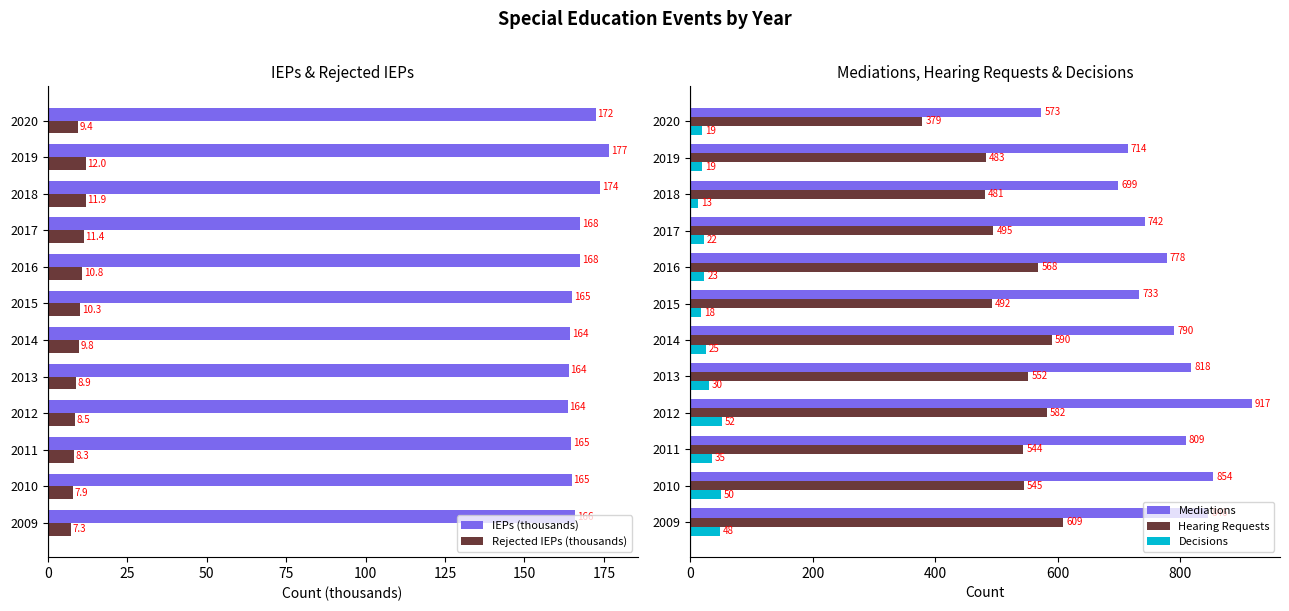

What are all the series names shown in the legend?

IEPs (thousands), Rejected IEPs (thousands), Mediations, Hearing Requests, Decisions